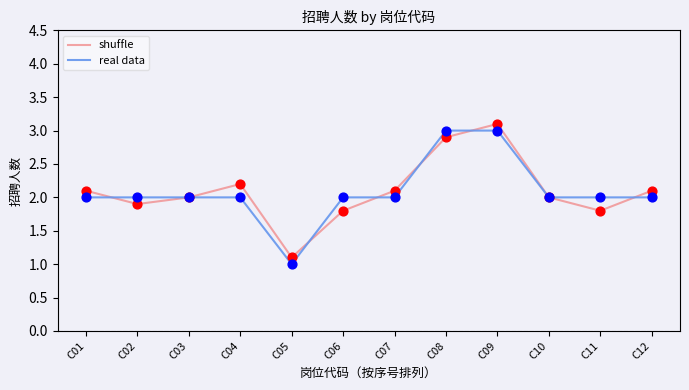

Between C04 and C05, which series saw the biggest shift?

shuffle